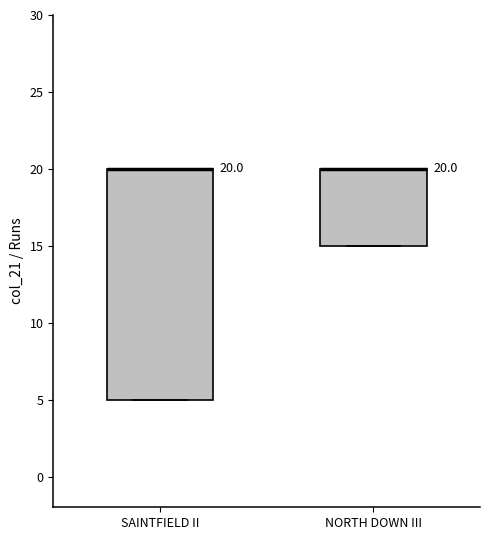

Comparing the boxes themselves (not the whiskers), which one is the tallest?

SAINTFIELD II